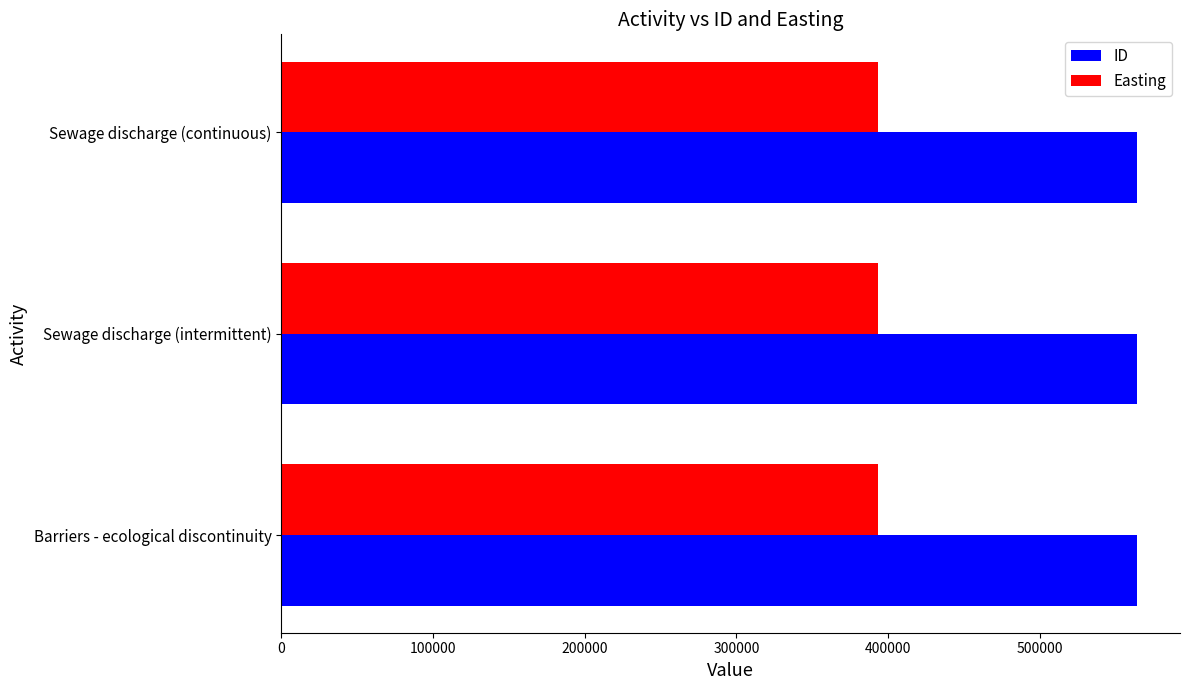

True or false: Easting has a value of 263773 at Sewage discharge (continuous).

False